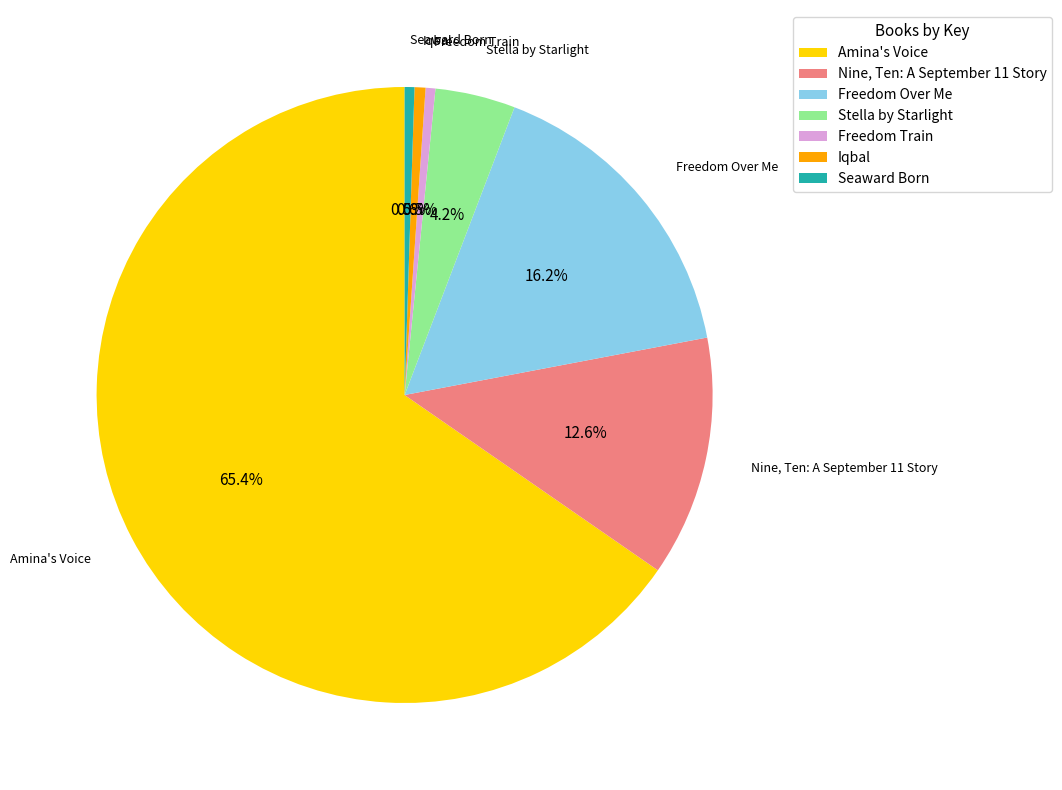

Count the number of slices in the pie.

7